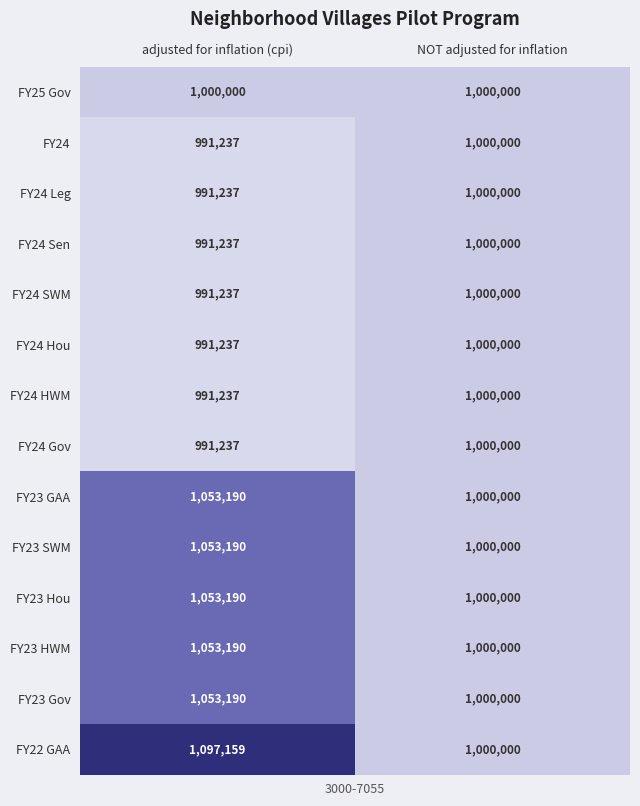

The value of FY24 Sen at adjusted for inflation (cpi) is 991237. True or false?

True